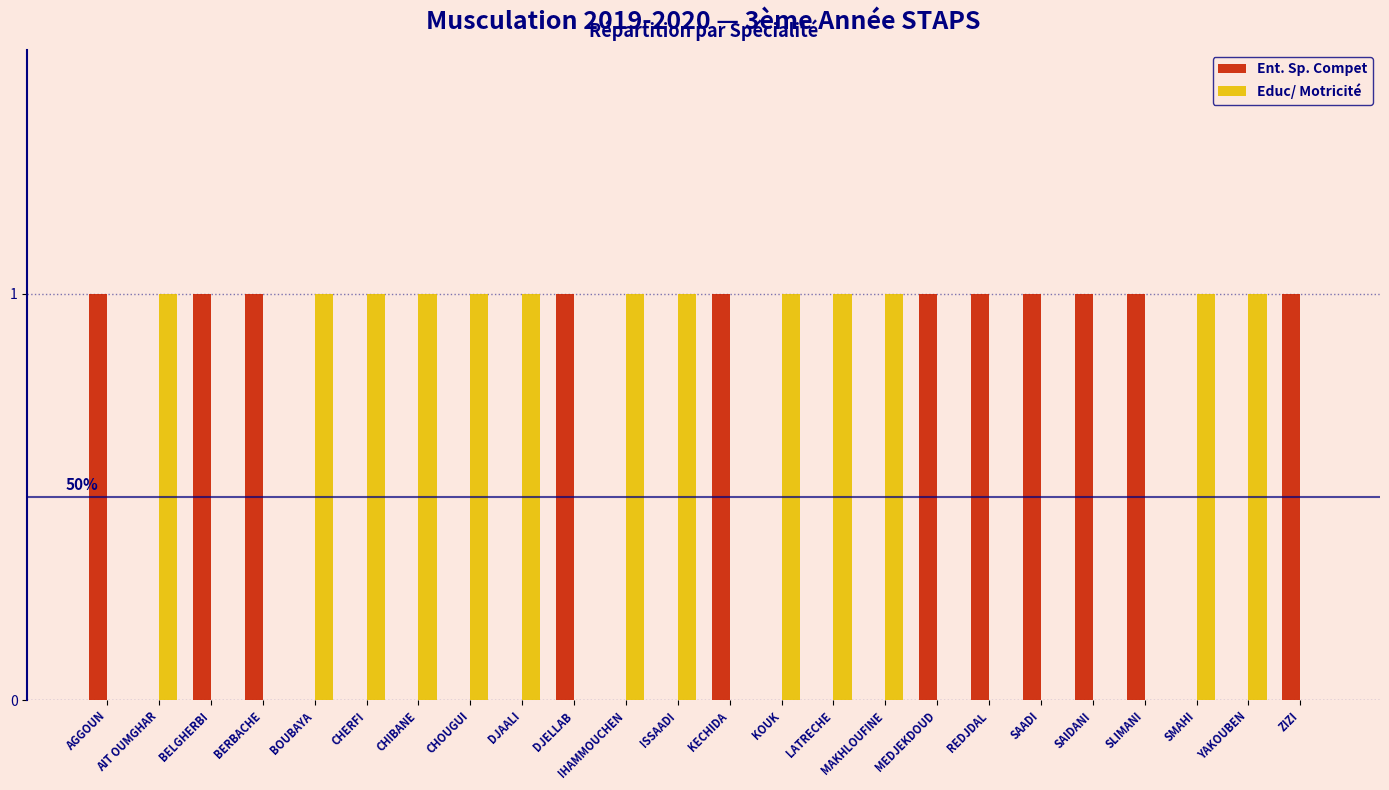

The value of Educ/ Motricité at ZIZI is 0. True or false?

True